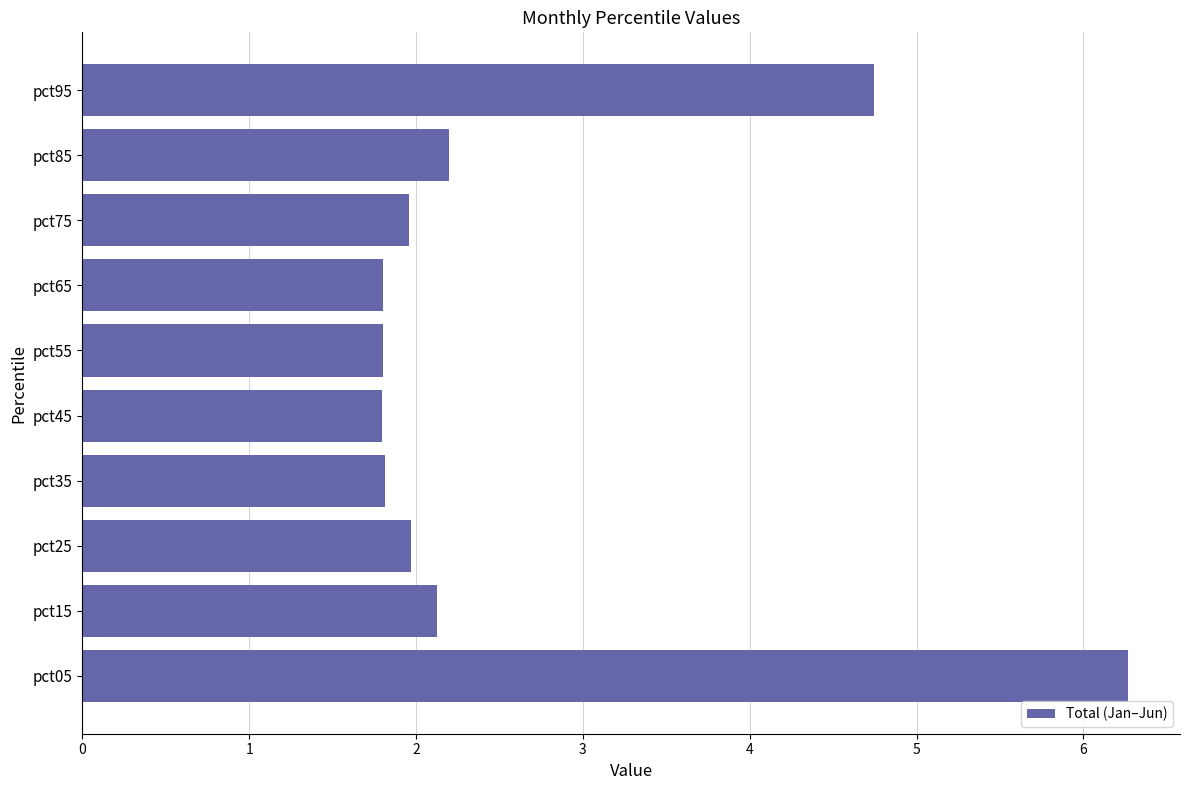

What is the maximum value shown in the chart?

6.3